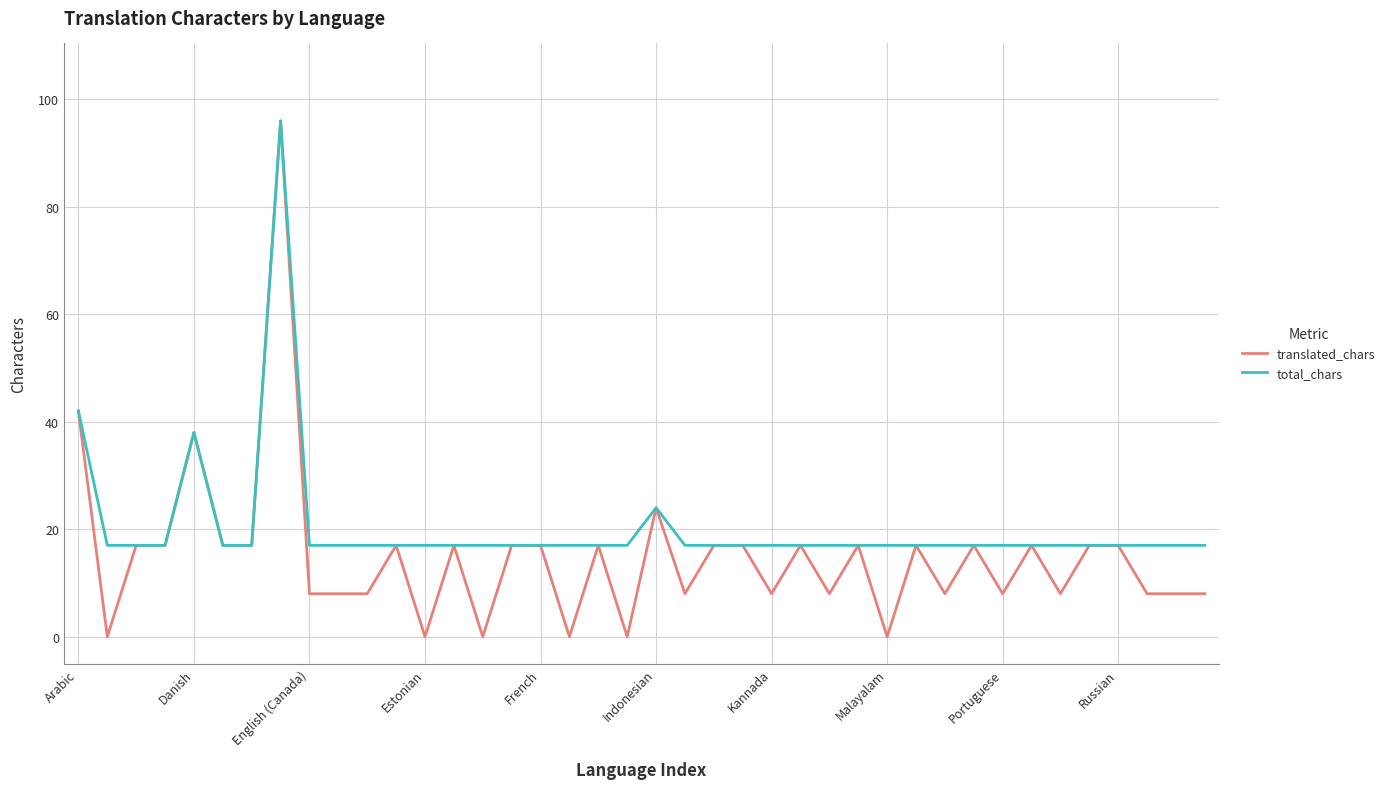

How many distinct data groups are displayed?

2